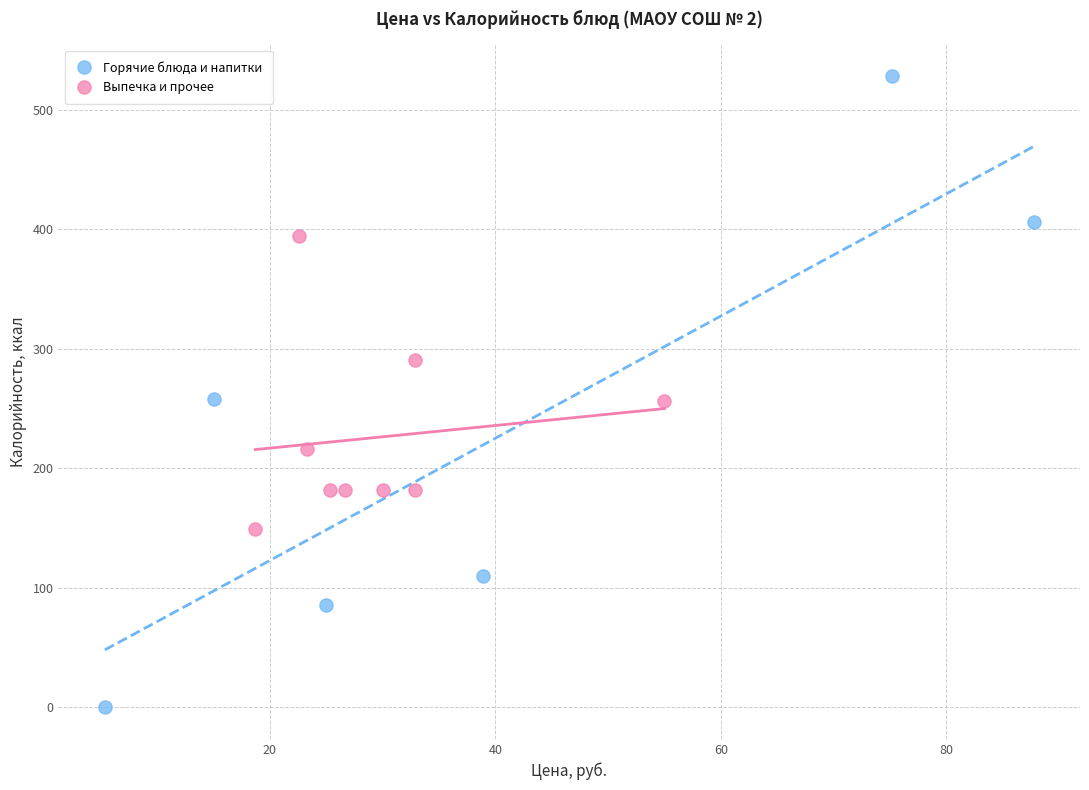

What are all the series names shown in the legend?

Горячие блюда и напитки, Выпечка и прочее